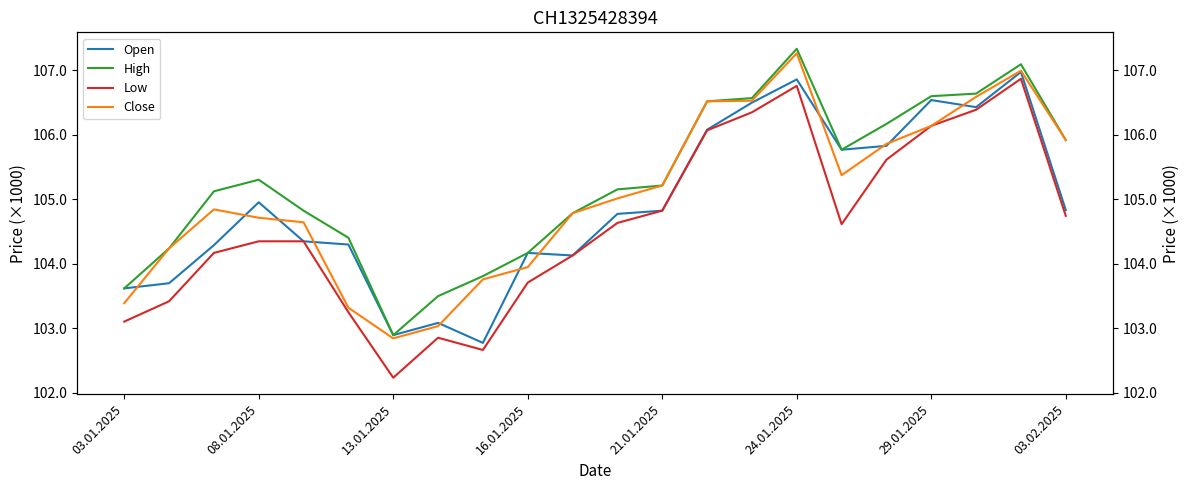

Which has a higher value, 16.01.2025 or 24.01.2025?

24.01.2025